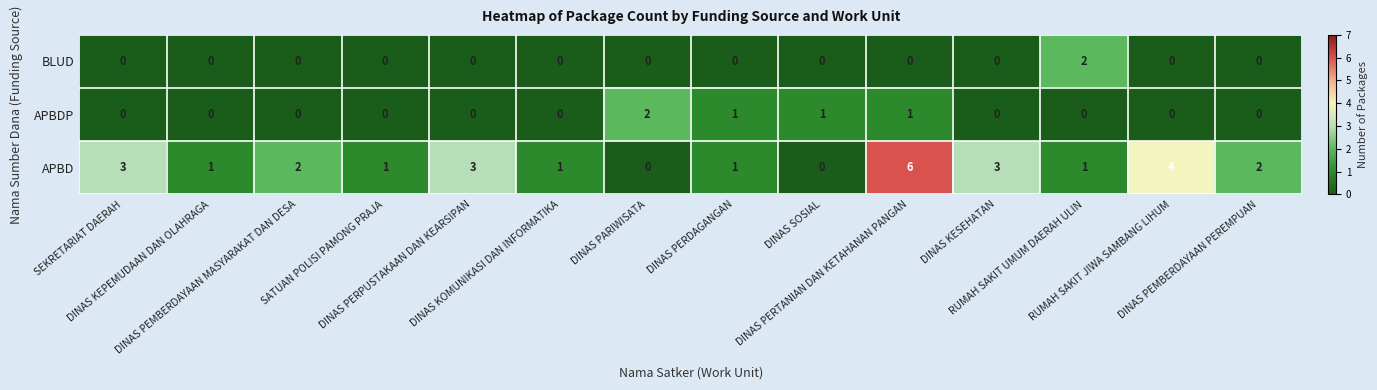

How many values in the APBD series are below 2?

7